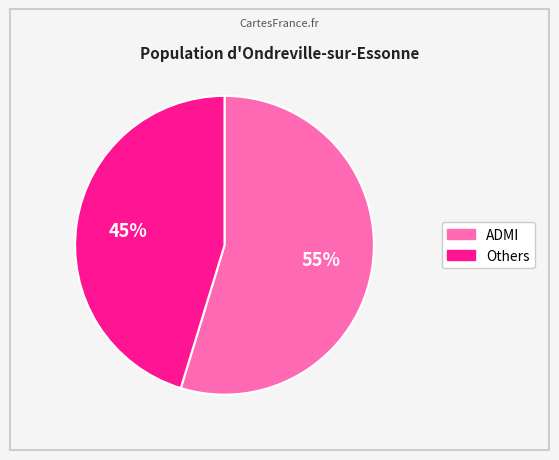

Does any single category account for the majority?

Yes